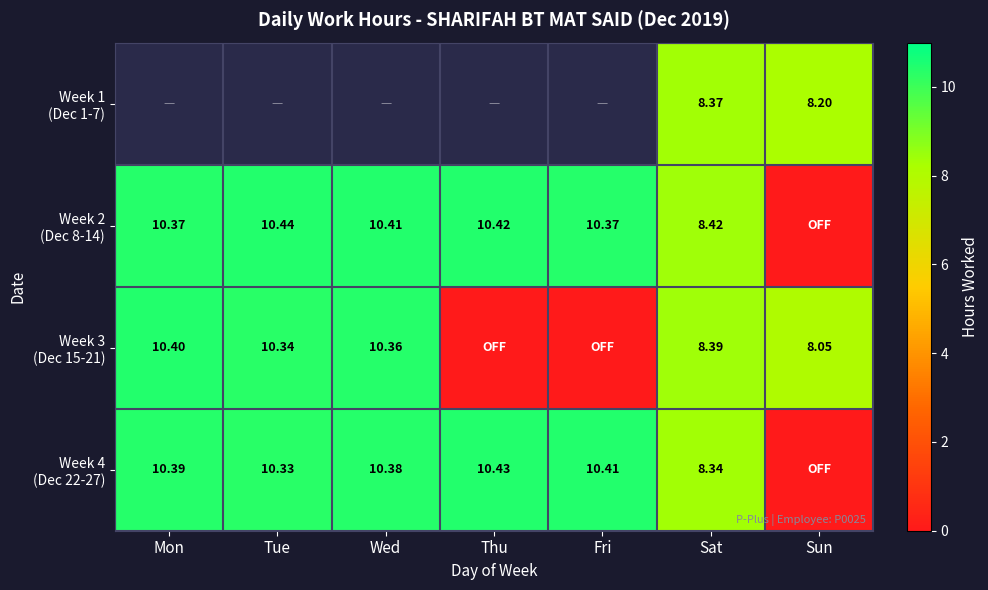

What is the greatest value displayed?

10.4